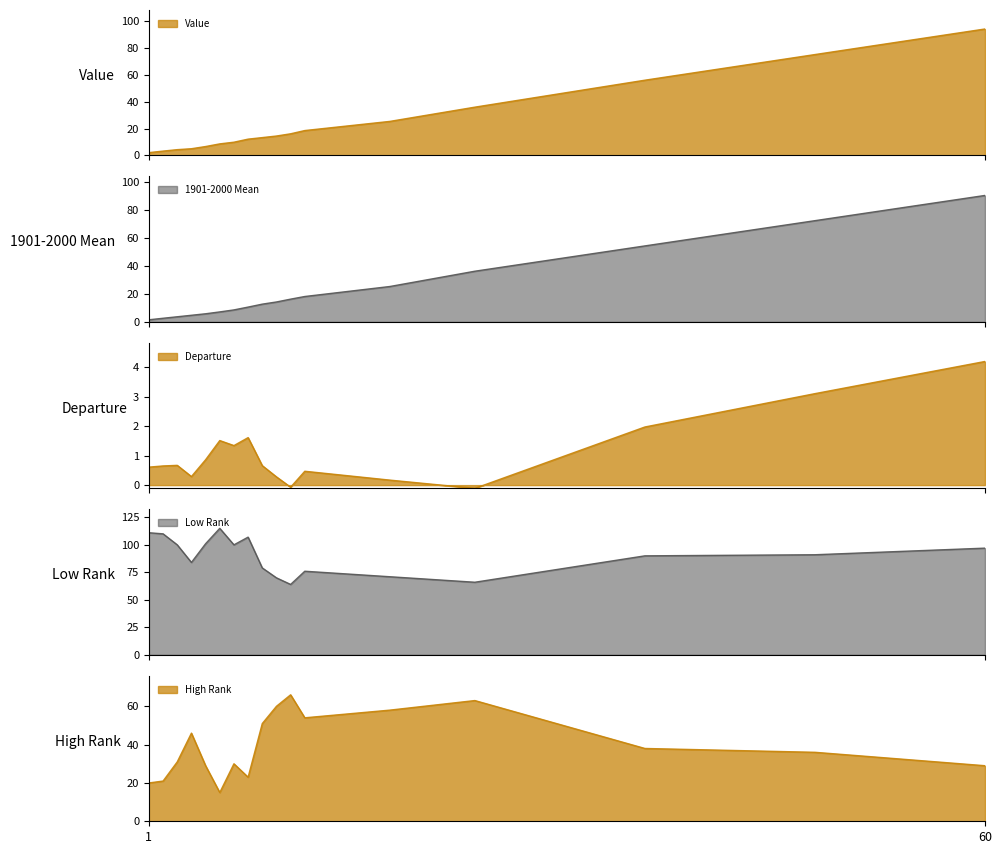

Is it true that Departure equals -0.2 at 24?

False